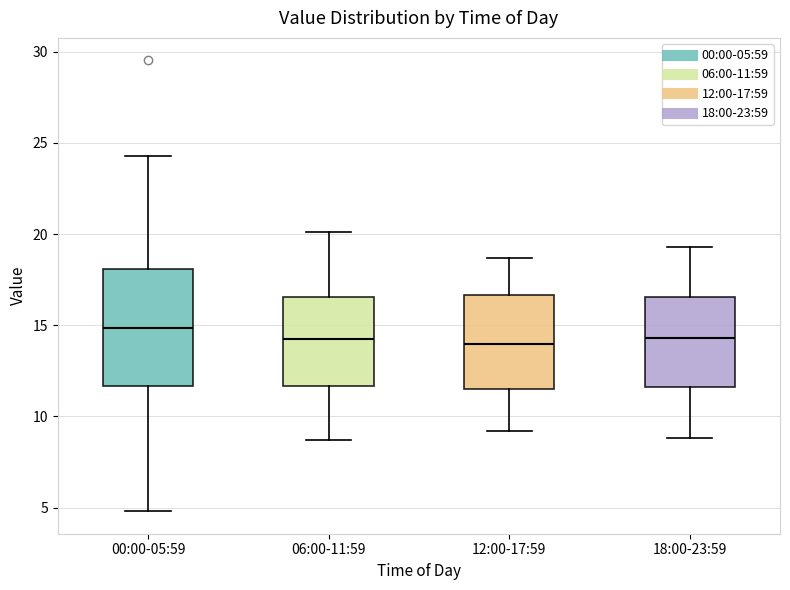

Comparing the boxes themselves (not the whiskers), which one is the tallest?

00:00-05:59